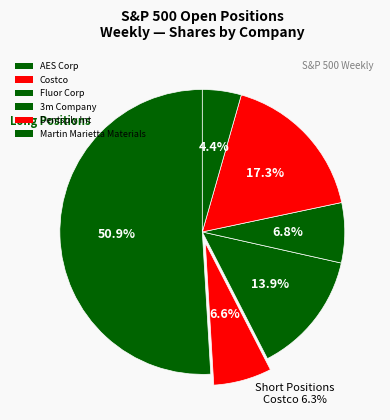

Count the number of slices in the pie.

6